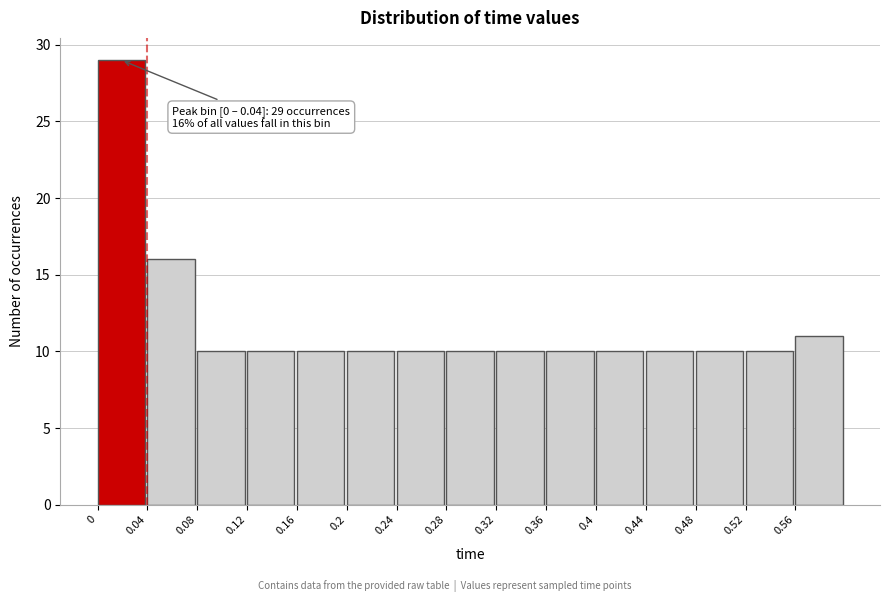

Over which range of the x-axis is the bar tallest?

0.00 to 0.04